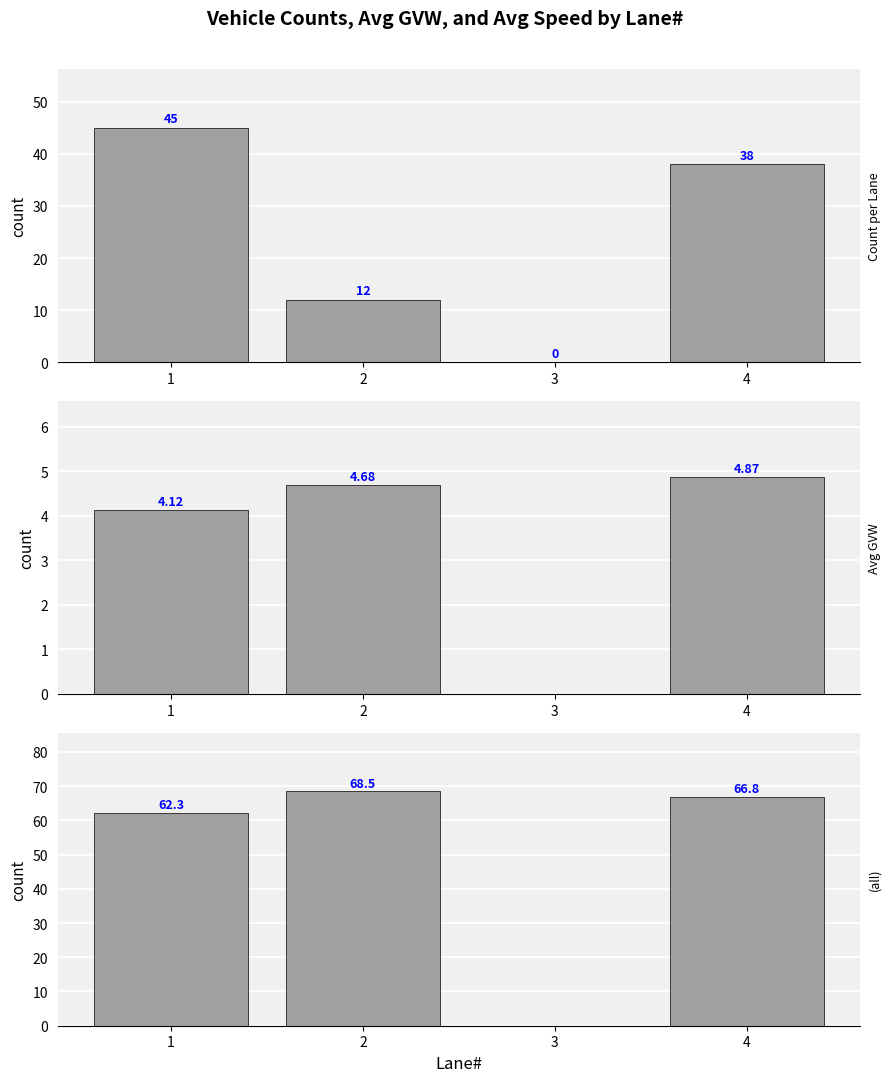

Reading left to right, what are all the values shown in this chart?

Count: 1=45.0	2=12.0	3=0.0	4=38.0
Avg GVW (kips): 1=4.1	2=4.7	3=0.0	4=4.9
Avg Speed (mph): 1=62.3	2=68.5	3=0.0	4=66.8